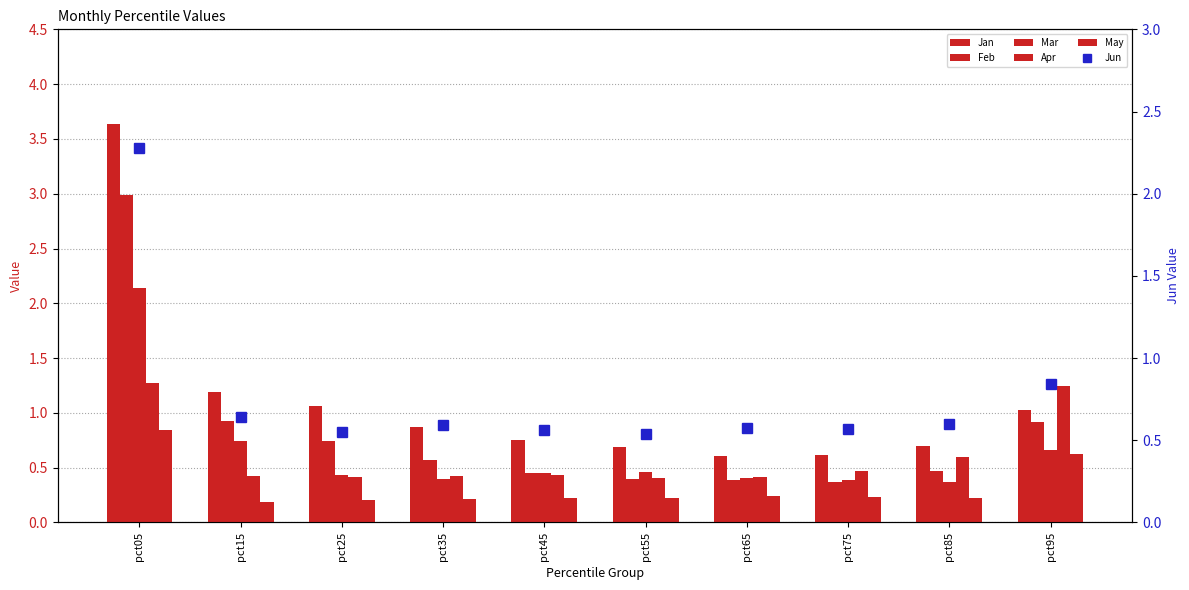

Reading right to left, extract all data points from this chart.

Jan: 1.0	0.7	0.6	0.6	0.7	0.8	0.9	1.1	1.2	3.6
Feb: 0.9	0.5	0.4	0.4	0.4	0.5	0.6	0.7	0.9	3.0
Mar: 0.7	0.4	0.4	0.4	0.5	0.5	0.4	0.4	0.7	2.1
Apr: 1.2	0.6	0.5	0.4	0.4	0.4	0.4	0.4	0.4	1.3
May: 0.6	0.2	0.2	0.2	0.2	0.2	0.2	0.2	0.2	0.8
Jun: 0.8	0.6	0.6	0.6	0.5	0.6	0.6	0.6	0.6	2.3